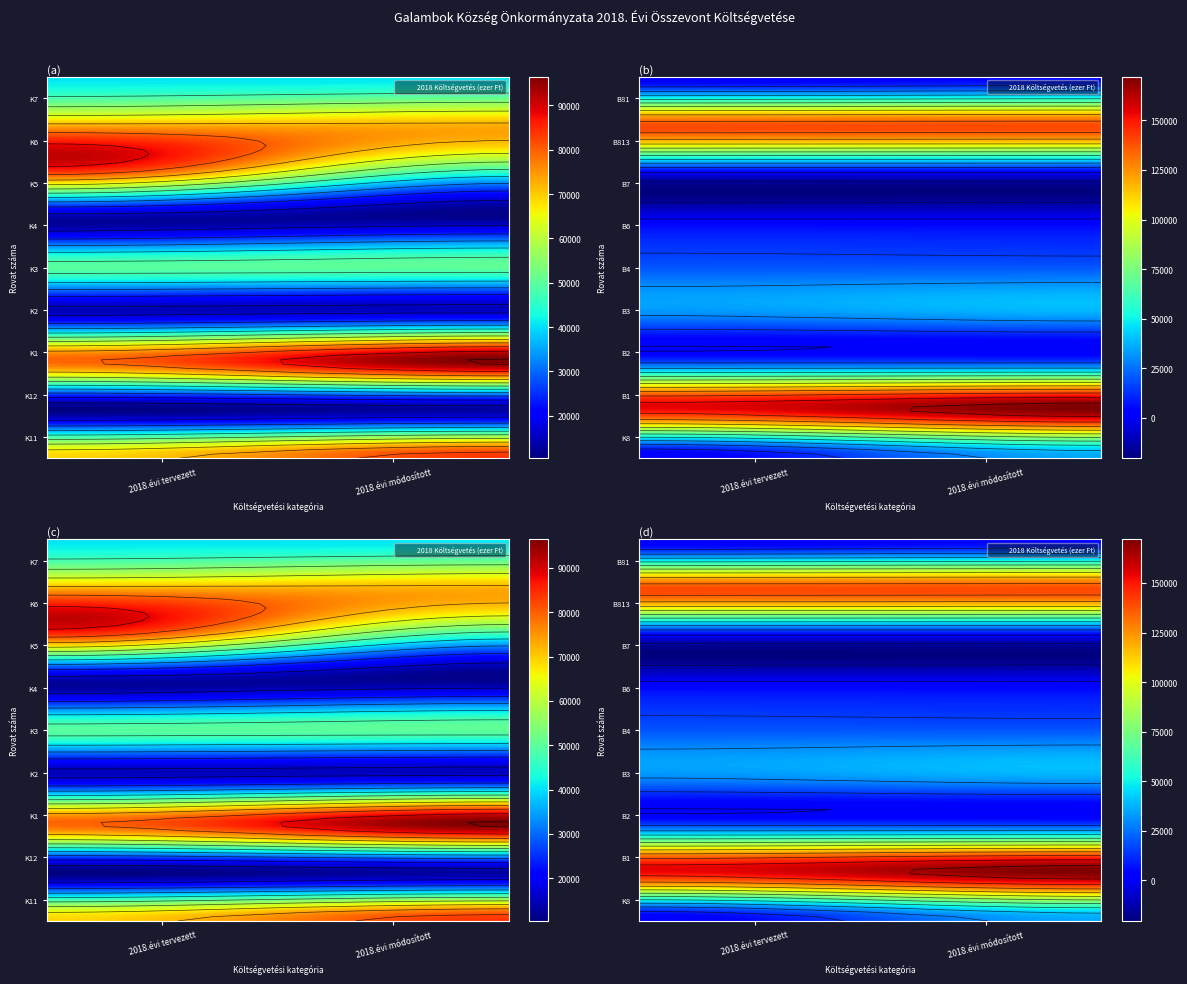

Count the number of data series in this chart.

1